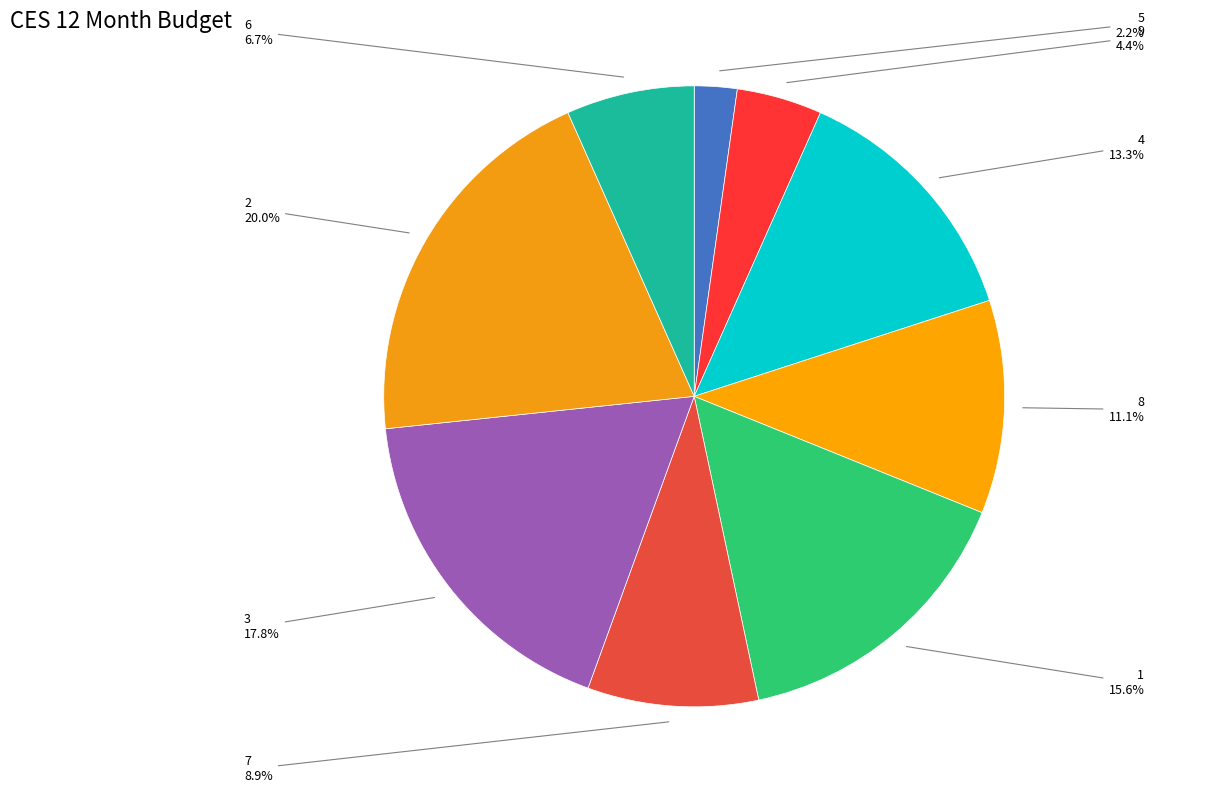

Which category has the smallest portion of the pie?

5